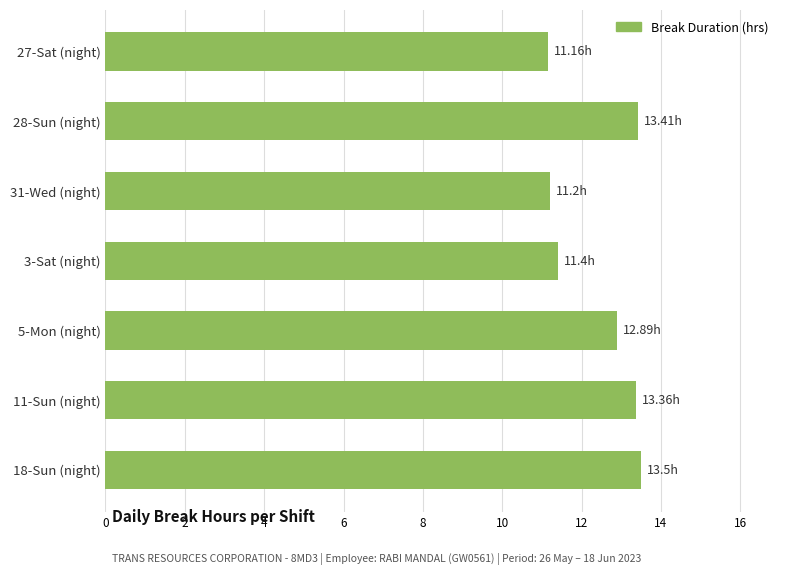

How many bars are there in total?

7